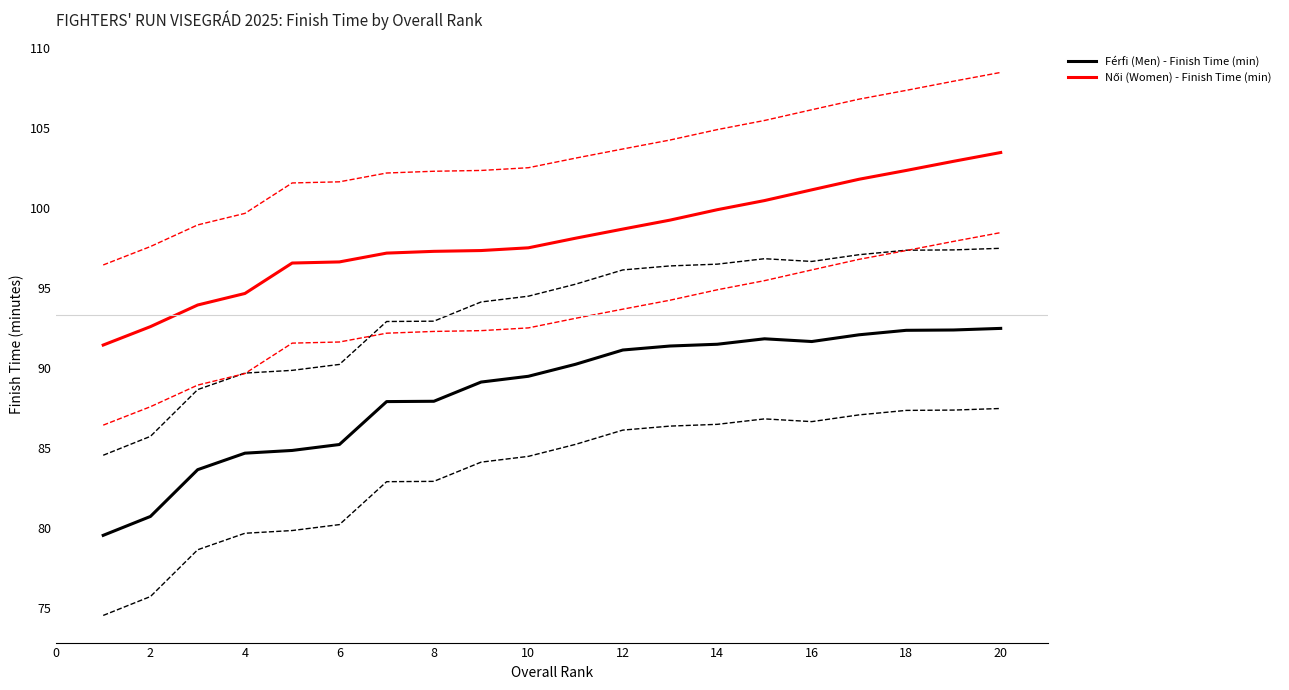

What is the smallest value displayed?

79.5